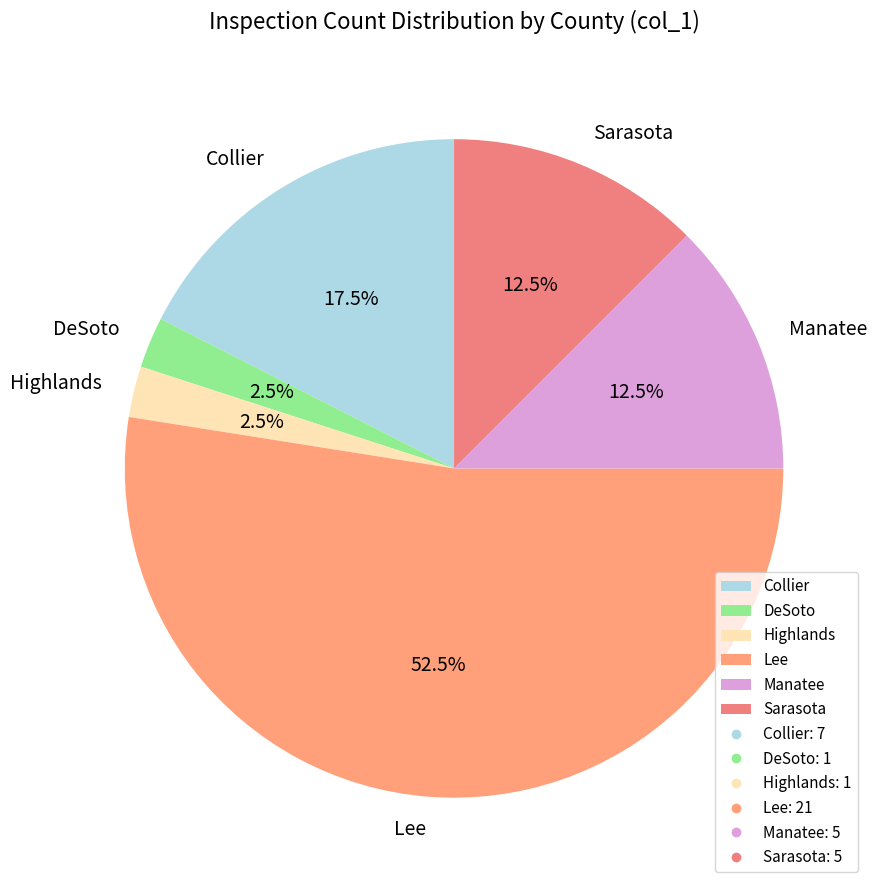

Does Lee account for over 50% of the chart?

Yes